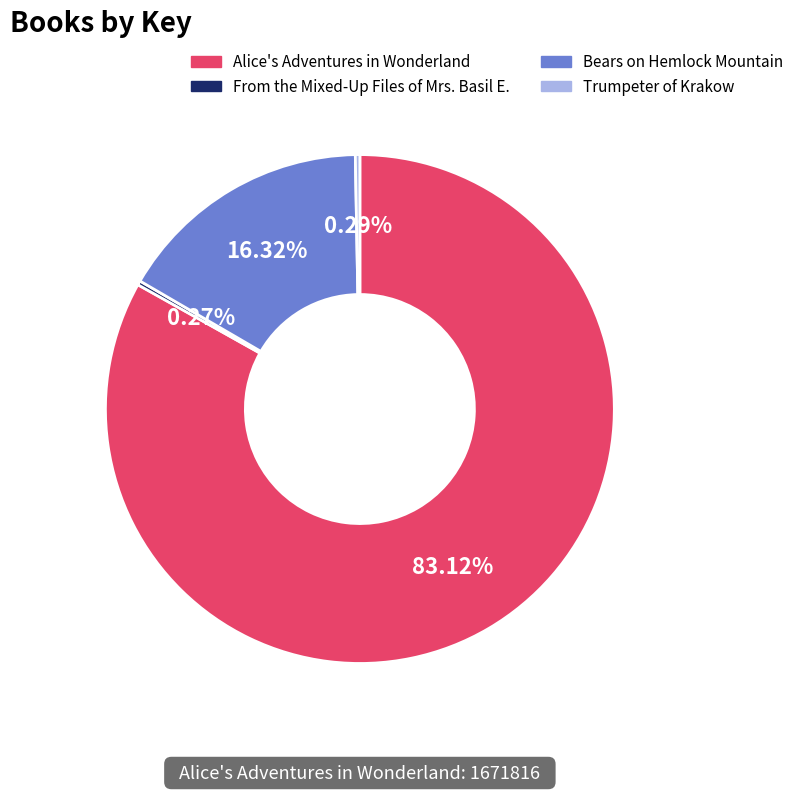

What is the total percentage of Alice's Adventures in Wonderland and Bears on Hemlock Mountain?

99.4%